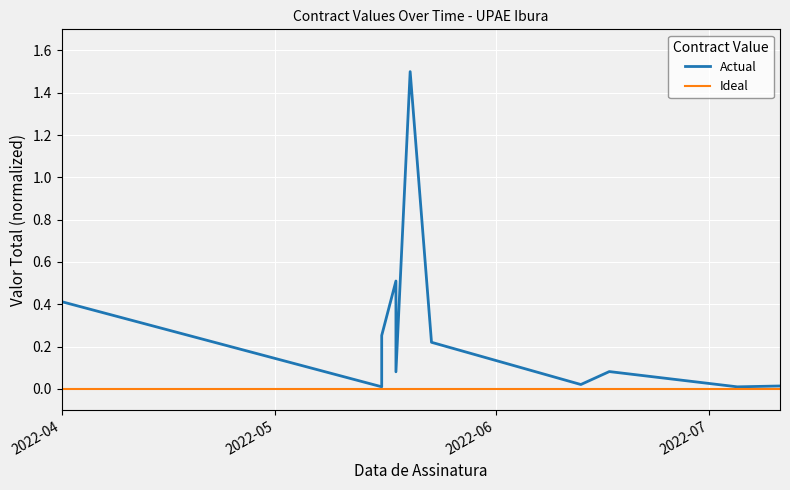

Reading left to right, extract all data points from this chart.

Actual: 0.4	0.0	0.3	0.5	0.1	1.5	0.2	0.0	0.1	0.0	0.0
Ideal: 0.0	0.0	0.0	0.0	0.0	0.0	0.0	0.0	0.0	0.0	0.0